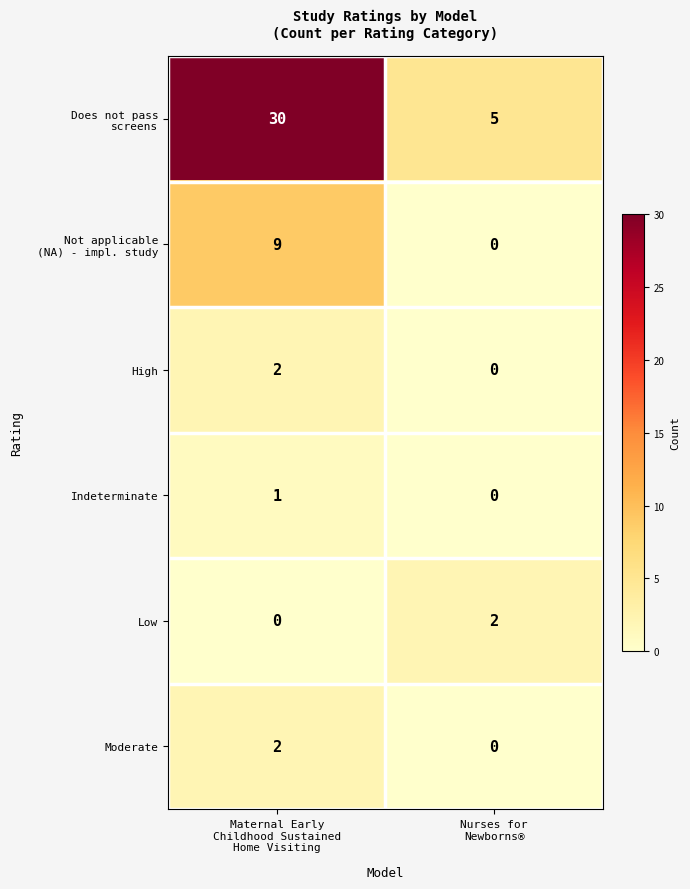

How many categories are shown in the chart?

2